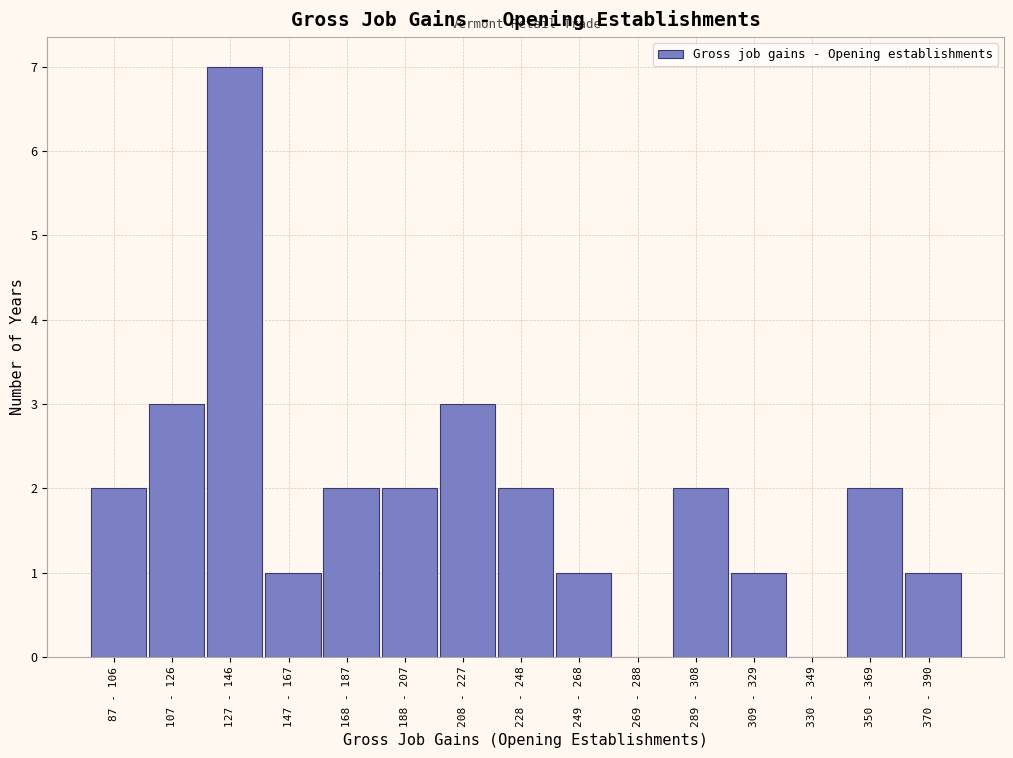

Reading left to right, extract all data points from this chart.

87 - 106=2	107 - 126=3	127 - 146=7	147 - 167=1	168 - 187=2	188 - 207=2	208 - 227=3	228 - 248=2	249 - 268=1	269 - 288=0	289 - 308=2	309 - 329=1	330 - 349=0	350 - 369=2	370 - 390=1